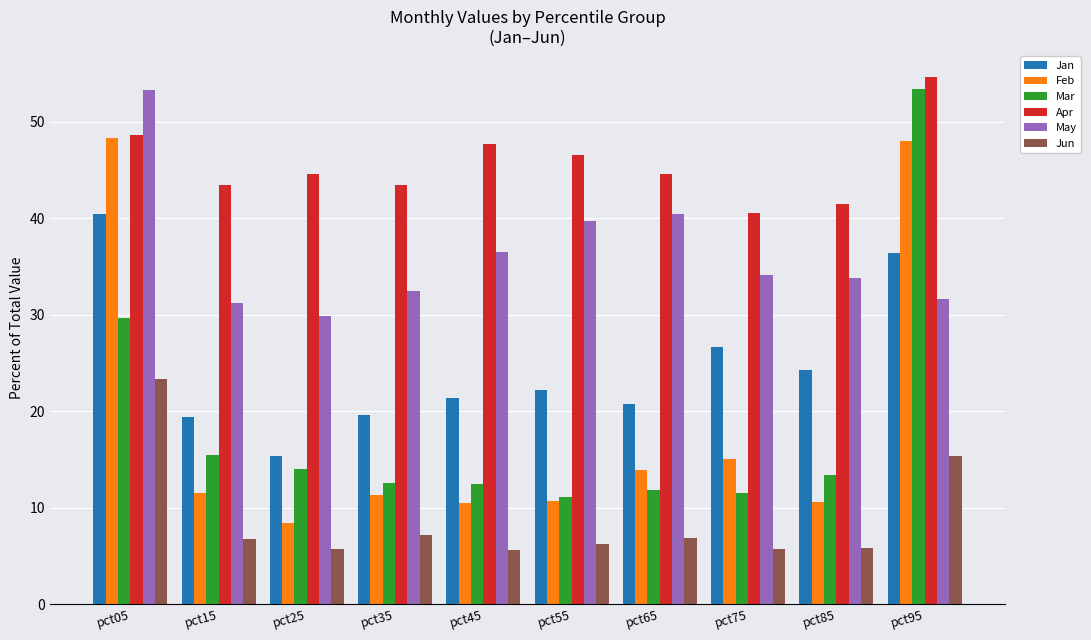

What is the maximum value for Feb?

48.3